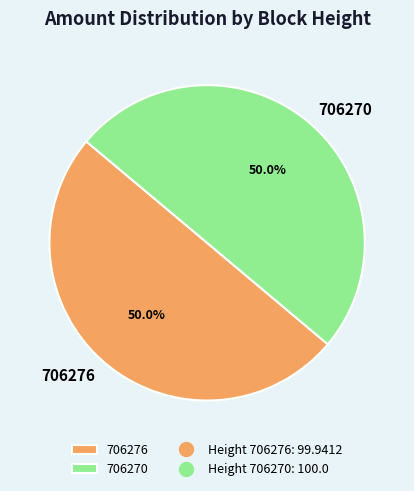

True or false: 706270 accounts for 36% of the total.

False